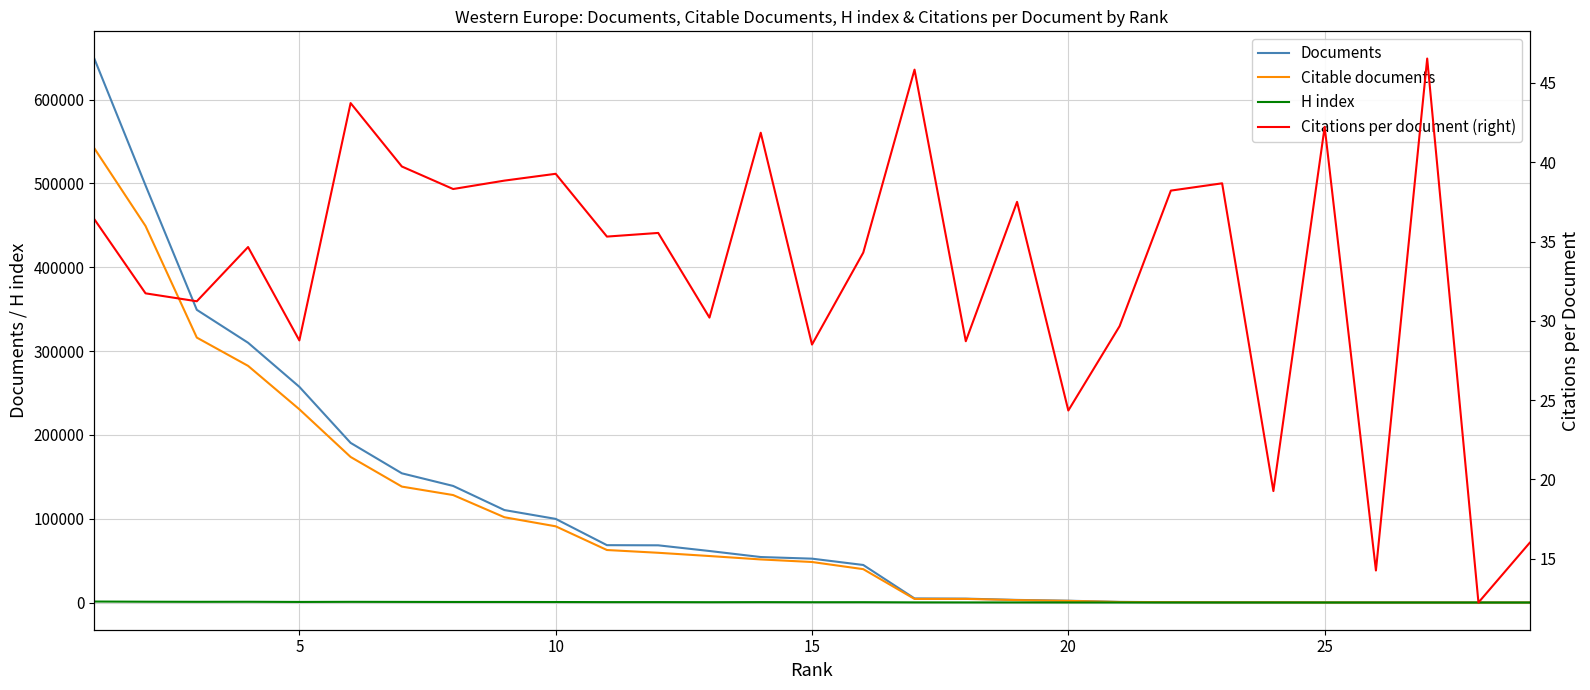

What is the difference between the maximum and second lowest values in the Citations per document (right) series?

32.3